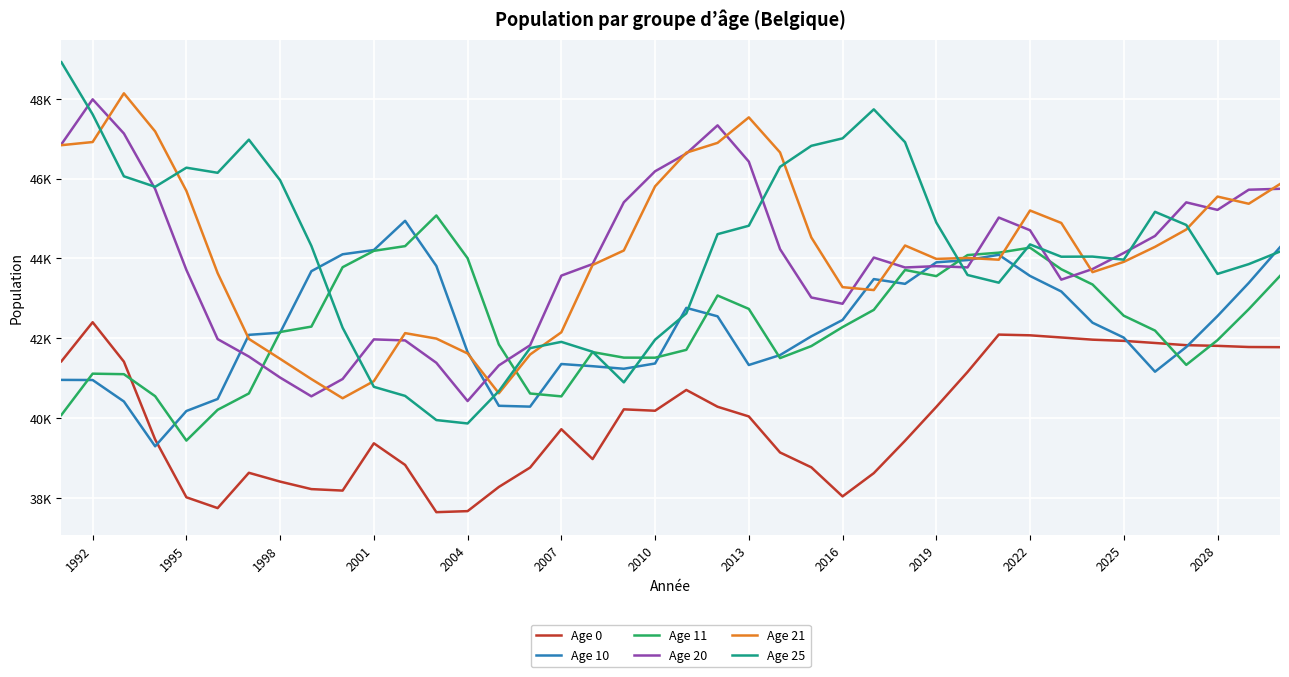

True or false: Age 20 has more than 2 points higher than both neighbors.

True